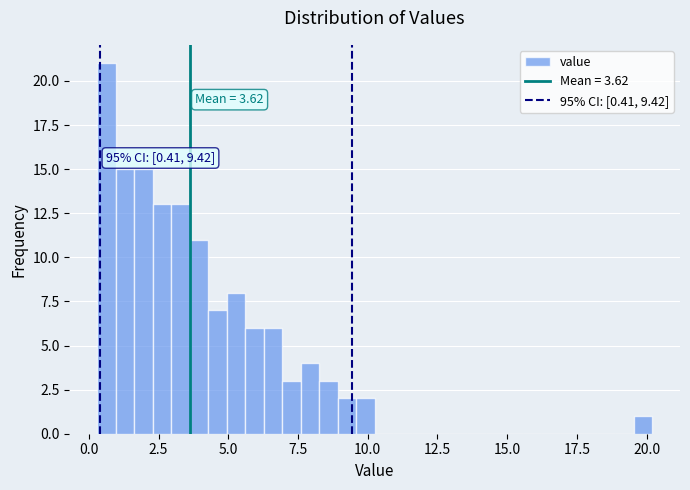

Read against the x-axis, roughly where is the centre of the tallest bar?

0.5